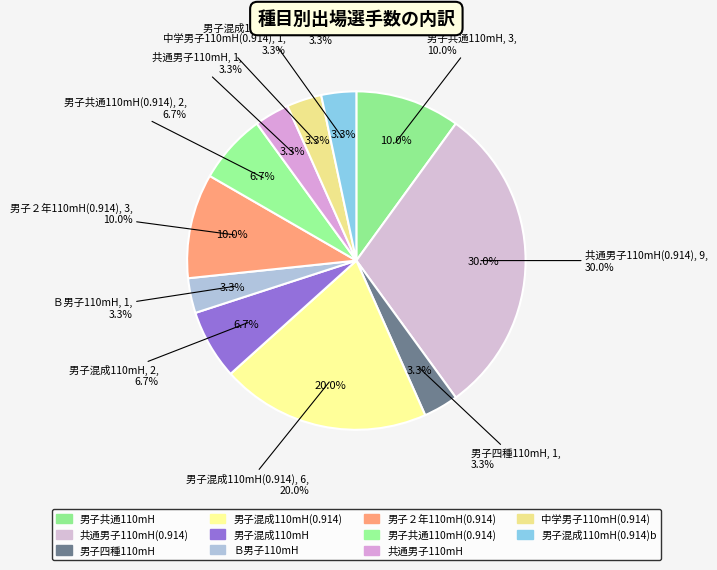

What percentage is the 男子共通110mH slice, to the nearest percent?

10%